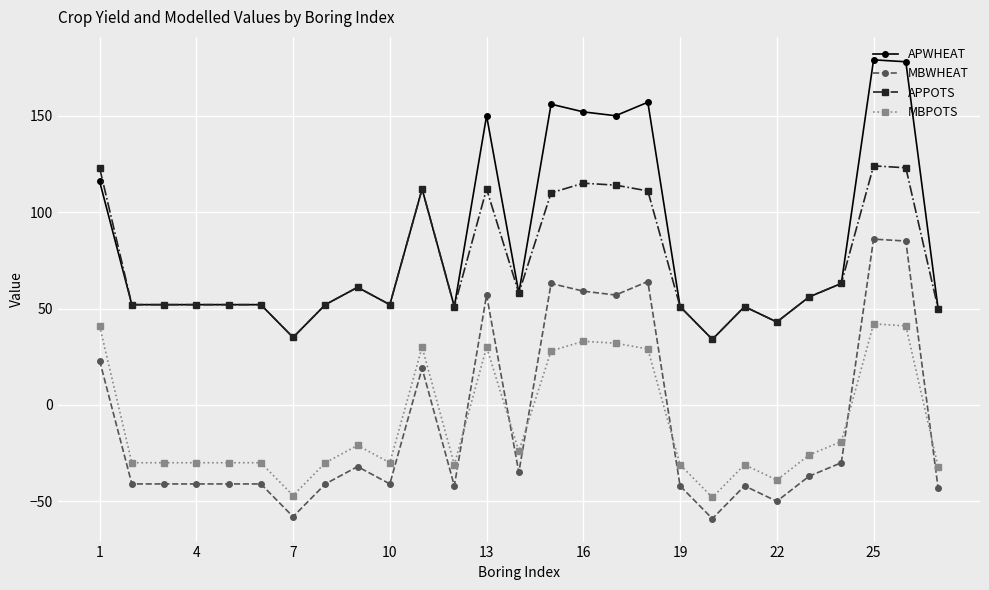

Which series has the largest total across all categories?

APWHEAT